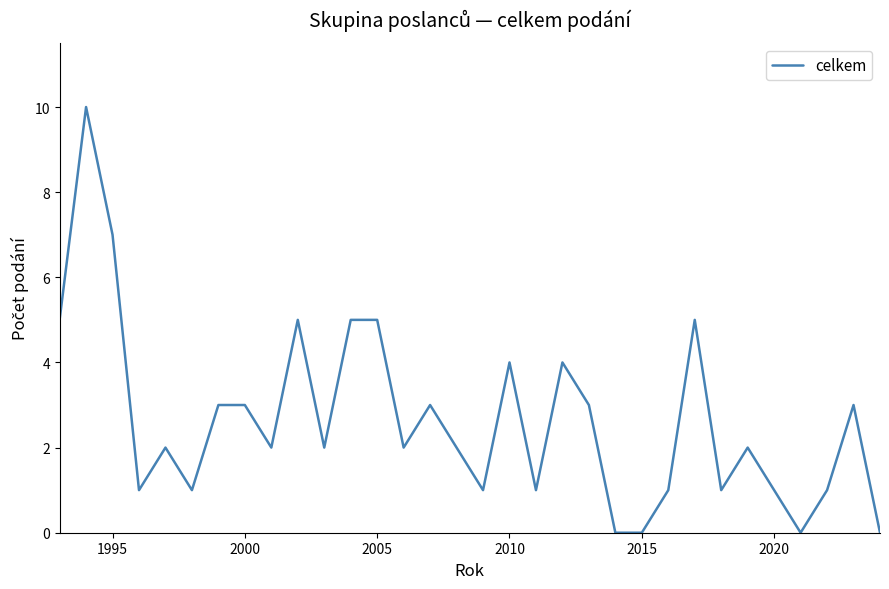

What is the difference between the maximum and minimum values?

10